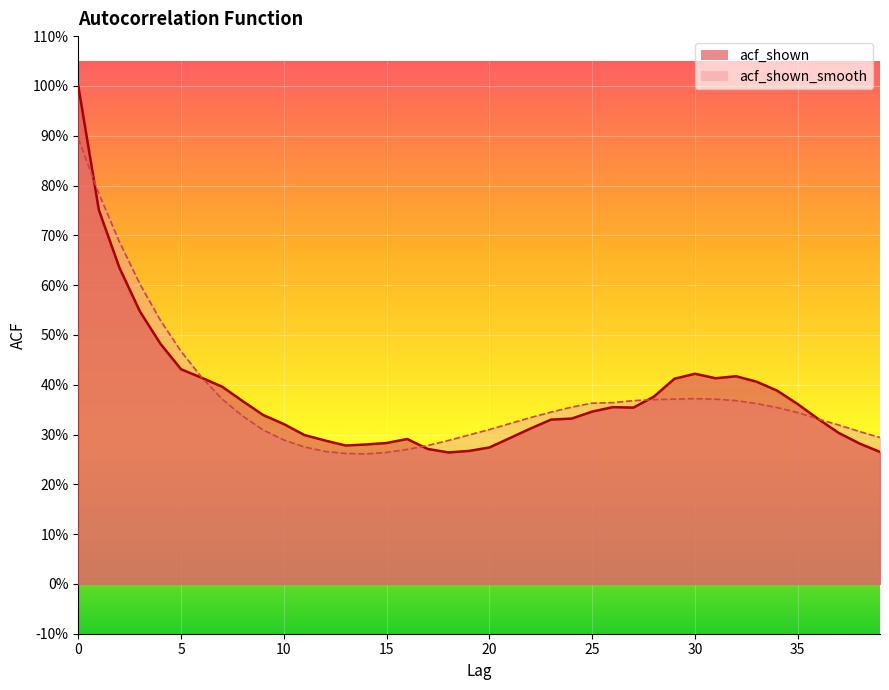

How many interior local peaks does the acf_shown series have?

4